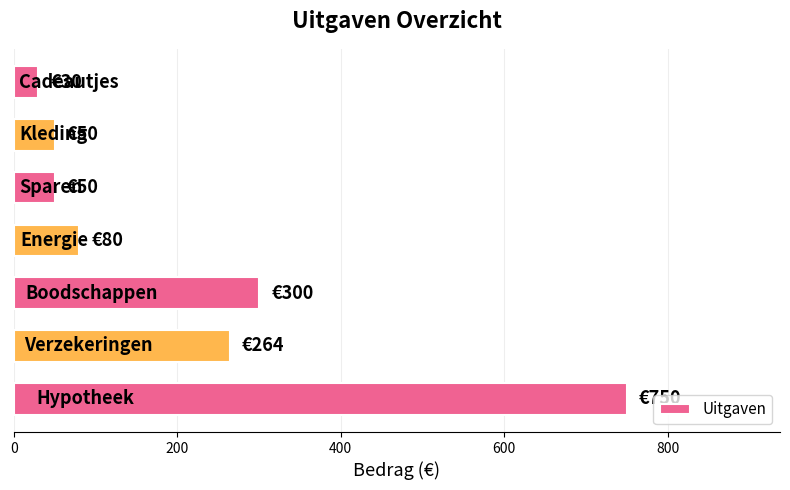

What is the greatest value displayed?

750